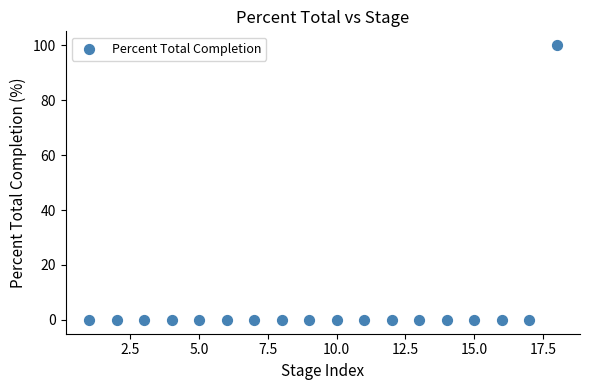

What is the range of Y values (max minus min)?

100